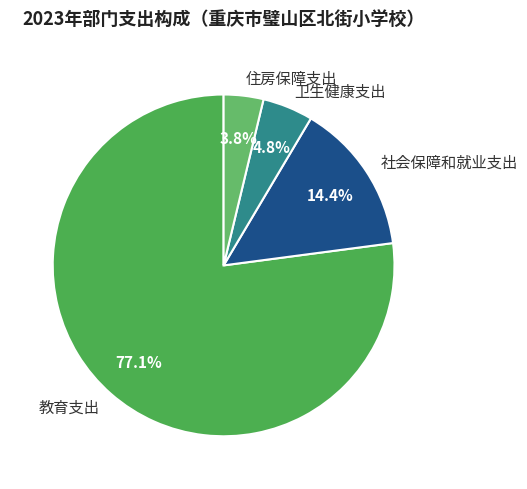

Between 卫生健康支出 and 住房保障支出, which is larger?

卫生健康支出